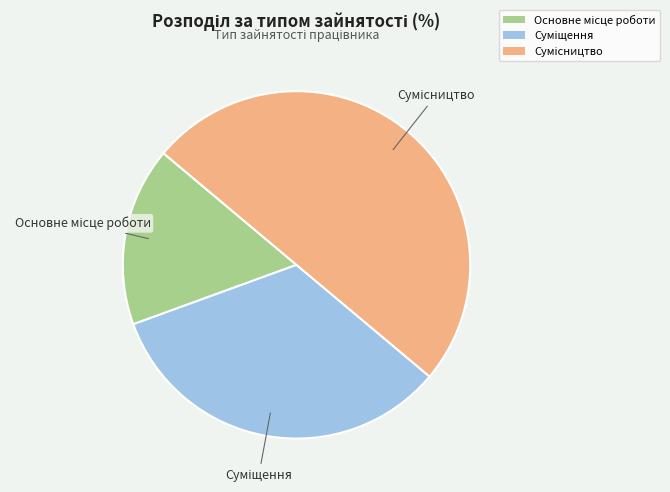

Combined, what portion of the pie is Основне місце роботи and Суміщення?

50.0%